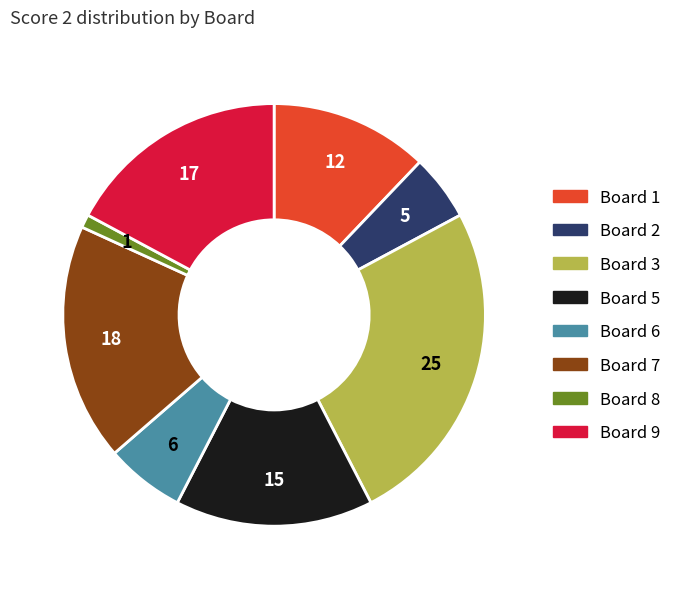

Which slice is the largest?

Board 3